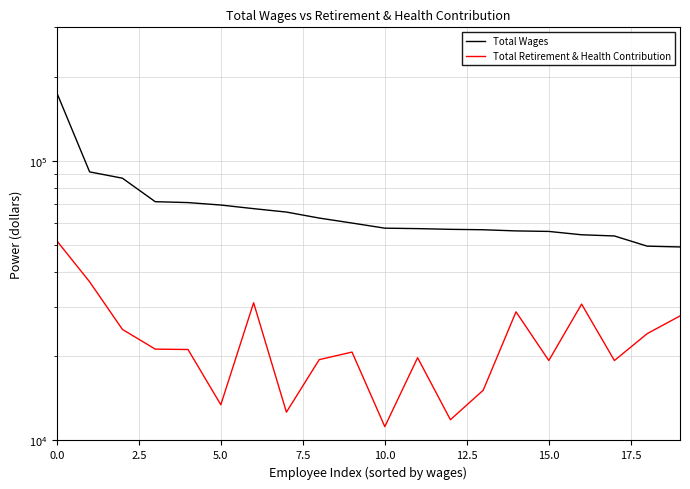

Between 0.0 and 10.0, which series saw the biggest shift?

Total Wages